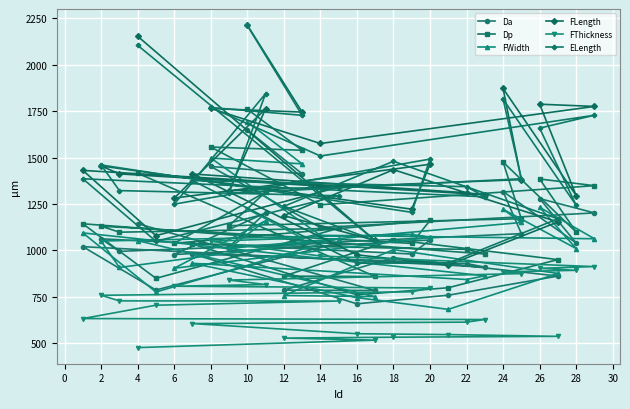

At how many categories does at least one series exceed 1718?

8